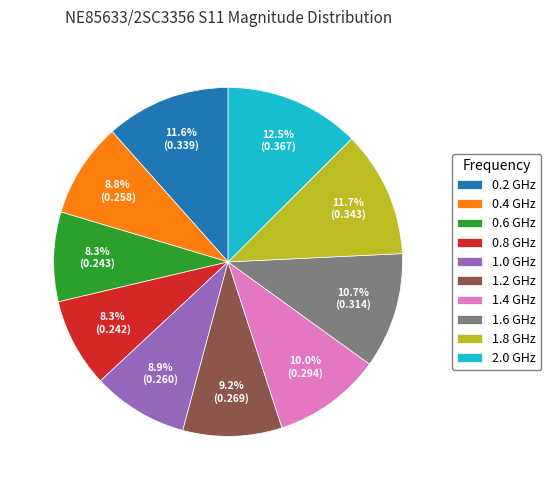

Does 0.8 GHz represent more than half of the total?

No